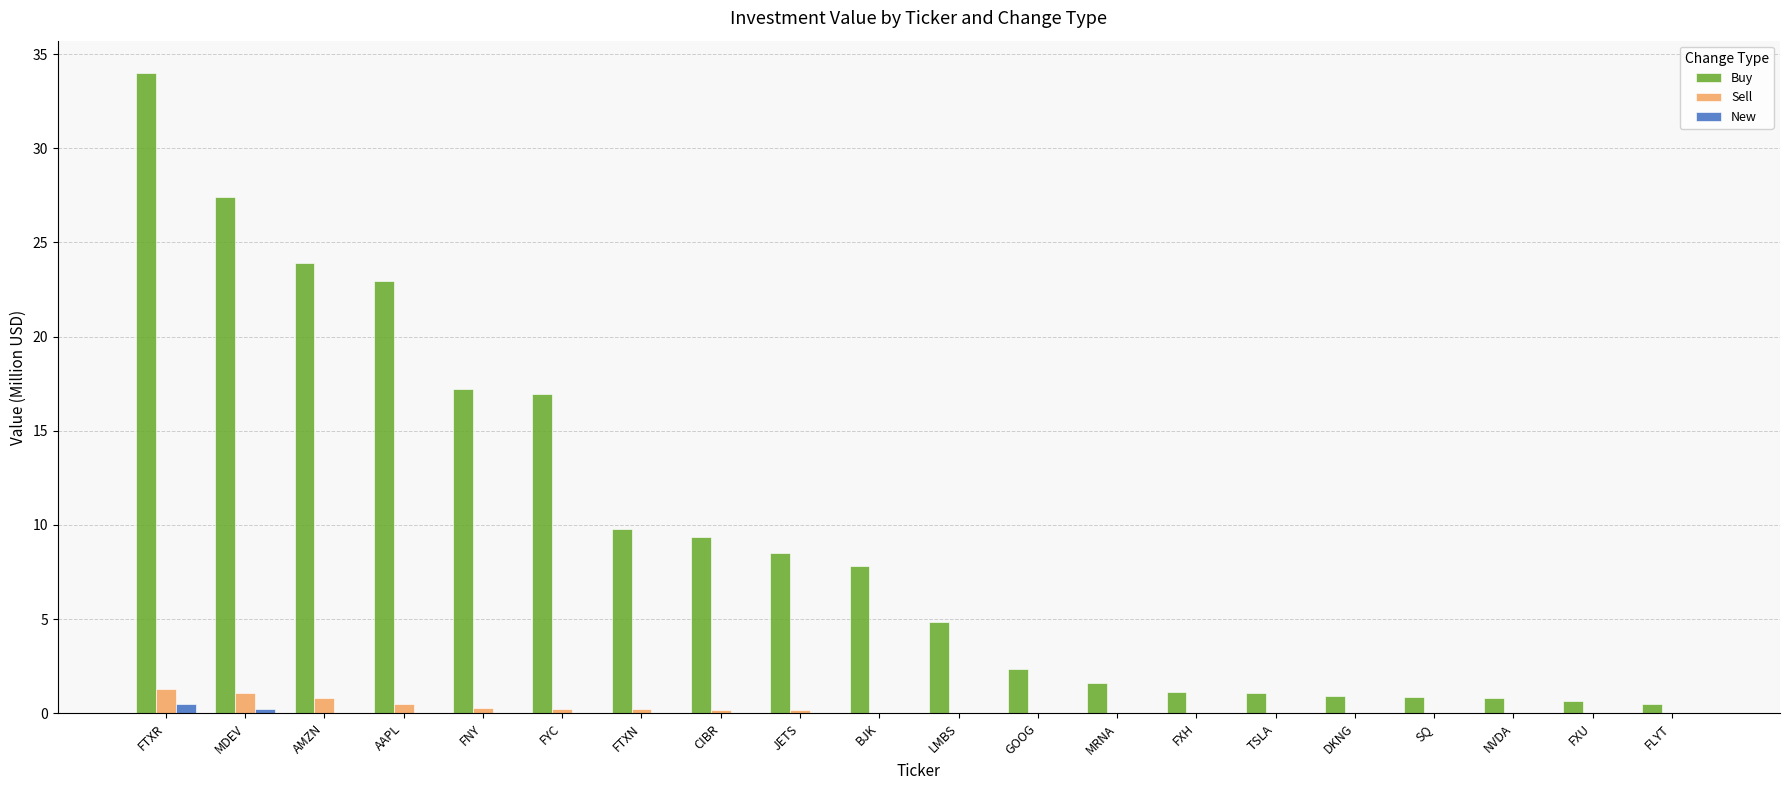

What is the sum of all Sell values?

4.8